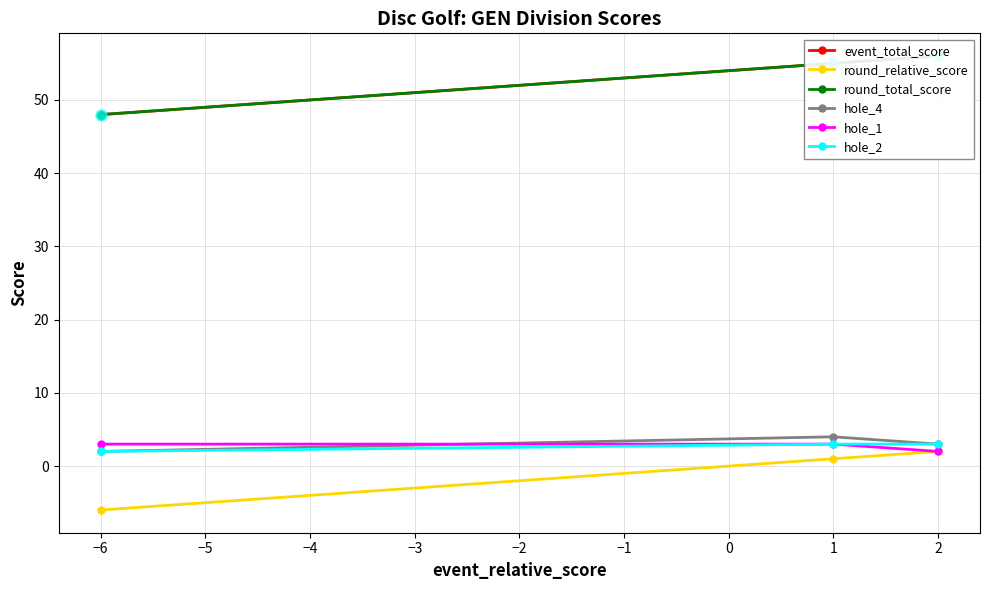

The value of round_relative_score at −6 is -10. True or false?

False